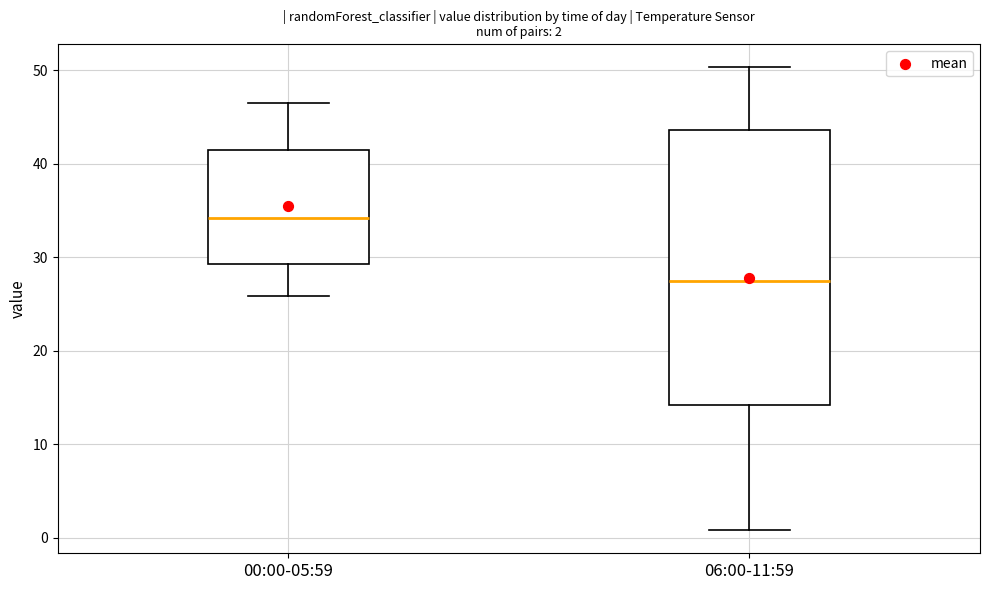

Which box has the lowest median line?

06:00-11:59